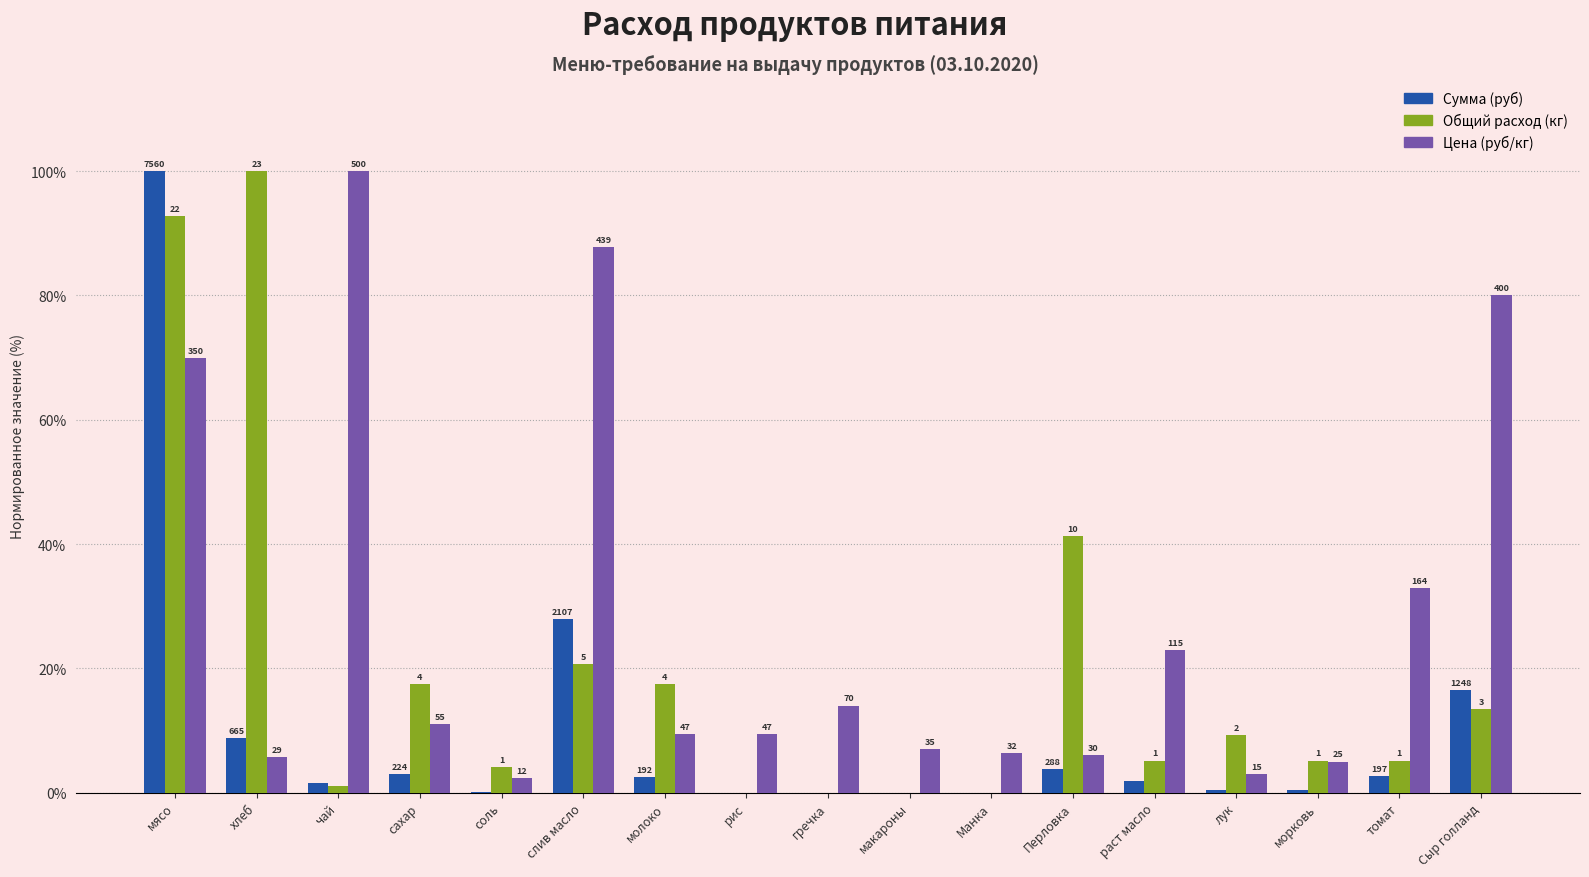

Is it true that Сумма (руб) equals 69.1 at мясо?

False